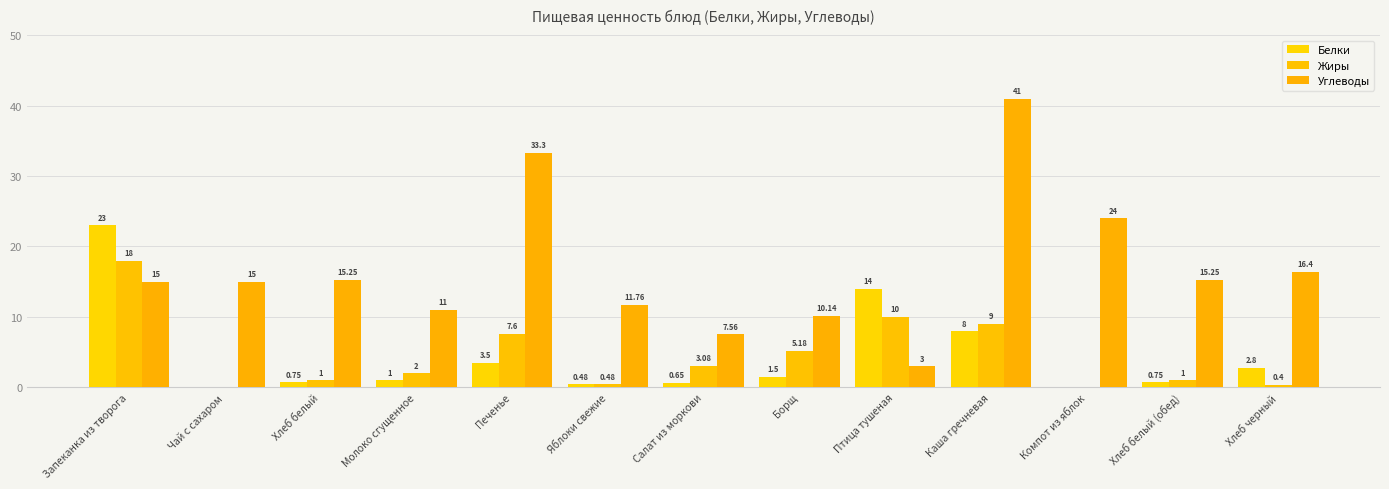

At which category is the sum across all series the highest?

Каша гречневая